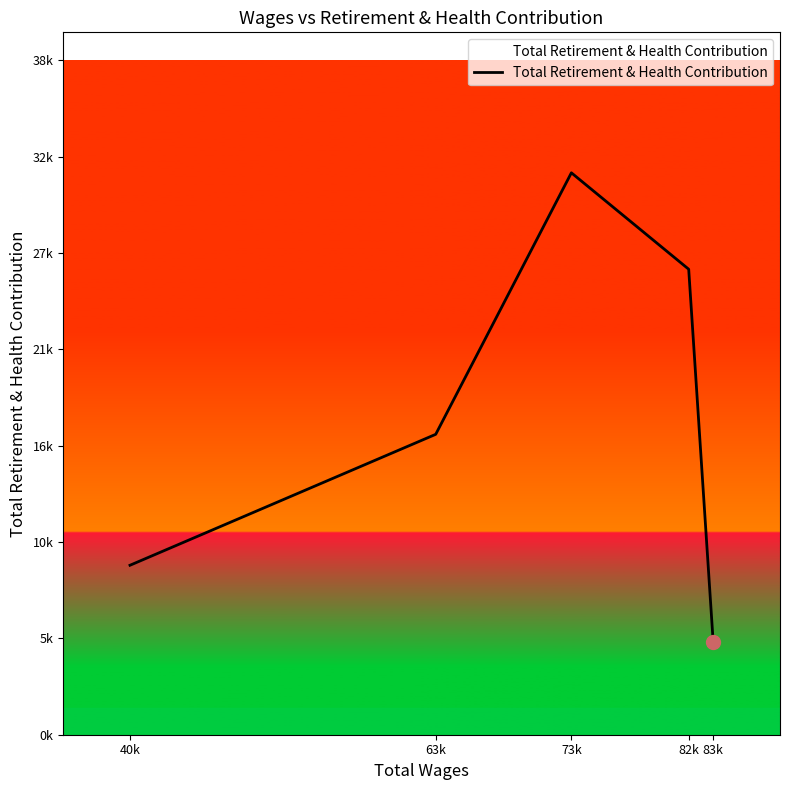

At which category does the data reach its first local peak?

73k